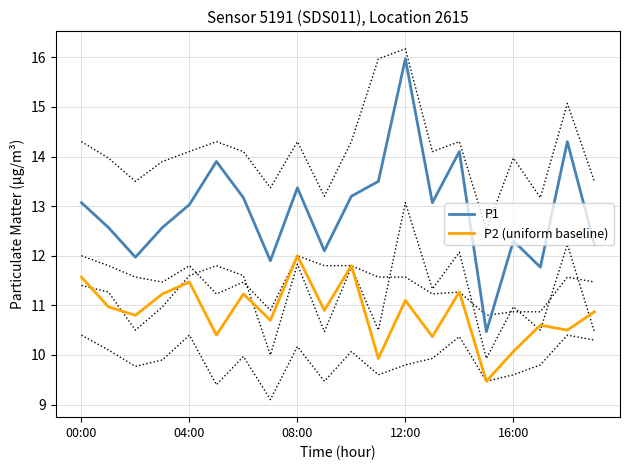

True or false: P1 and P2 (uniform baseline) cross at least once.

False